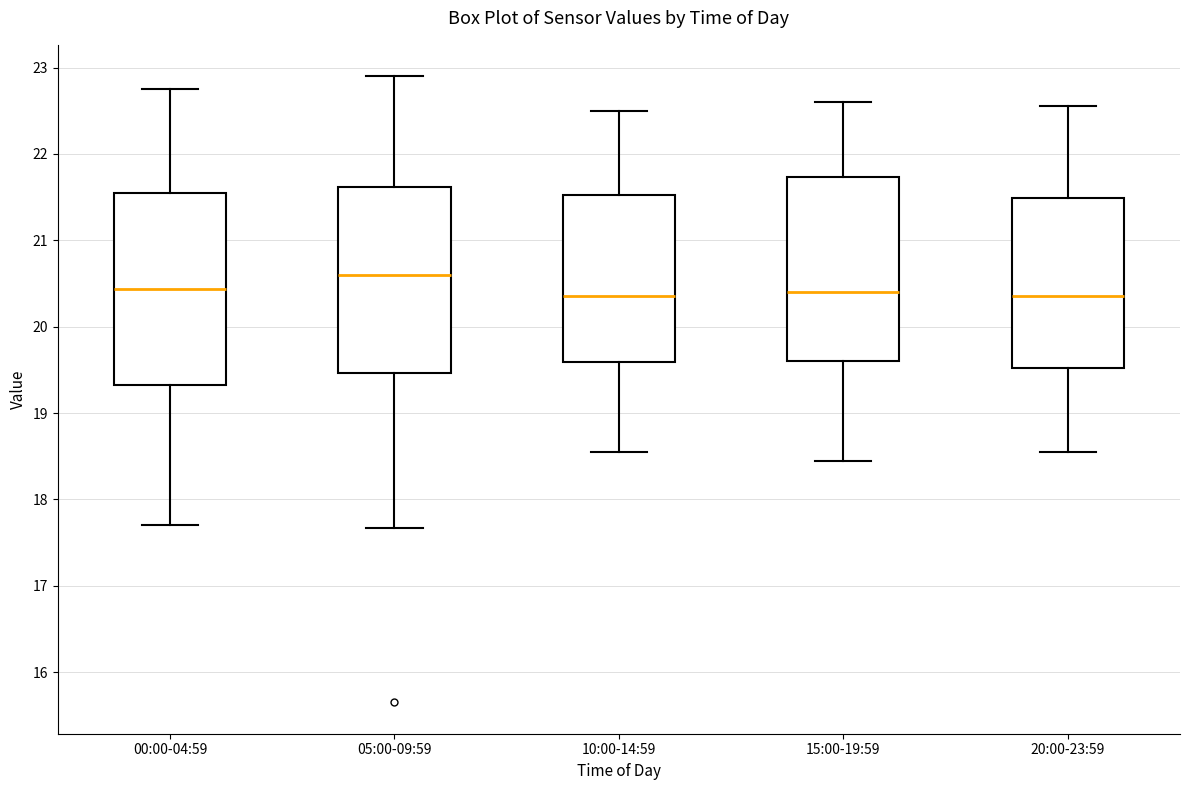

Which box has the highest median line?

05:00-09:59